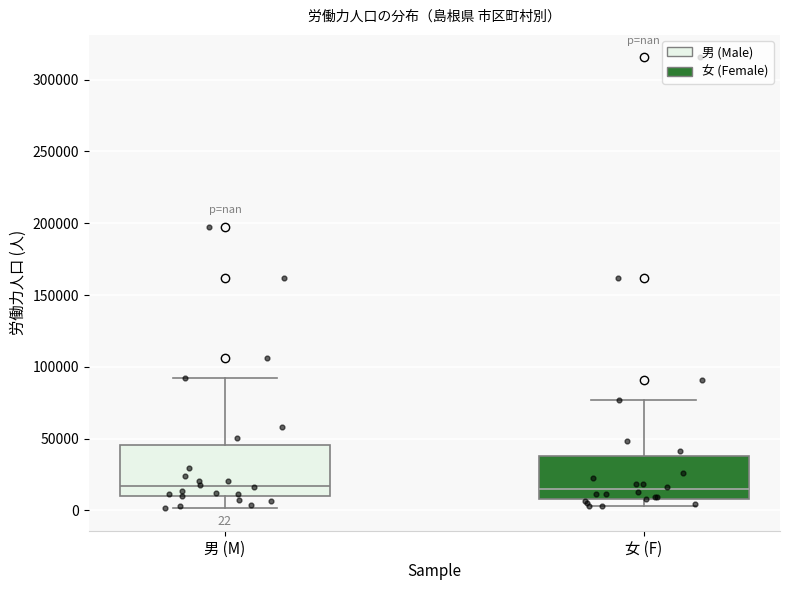

Comparing the boxes themselves (not the whiskers), which one is the tallest?

男 (M)